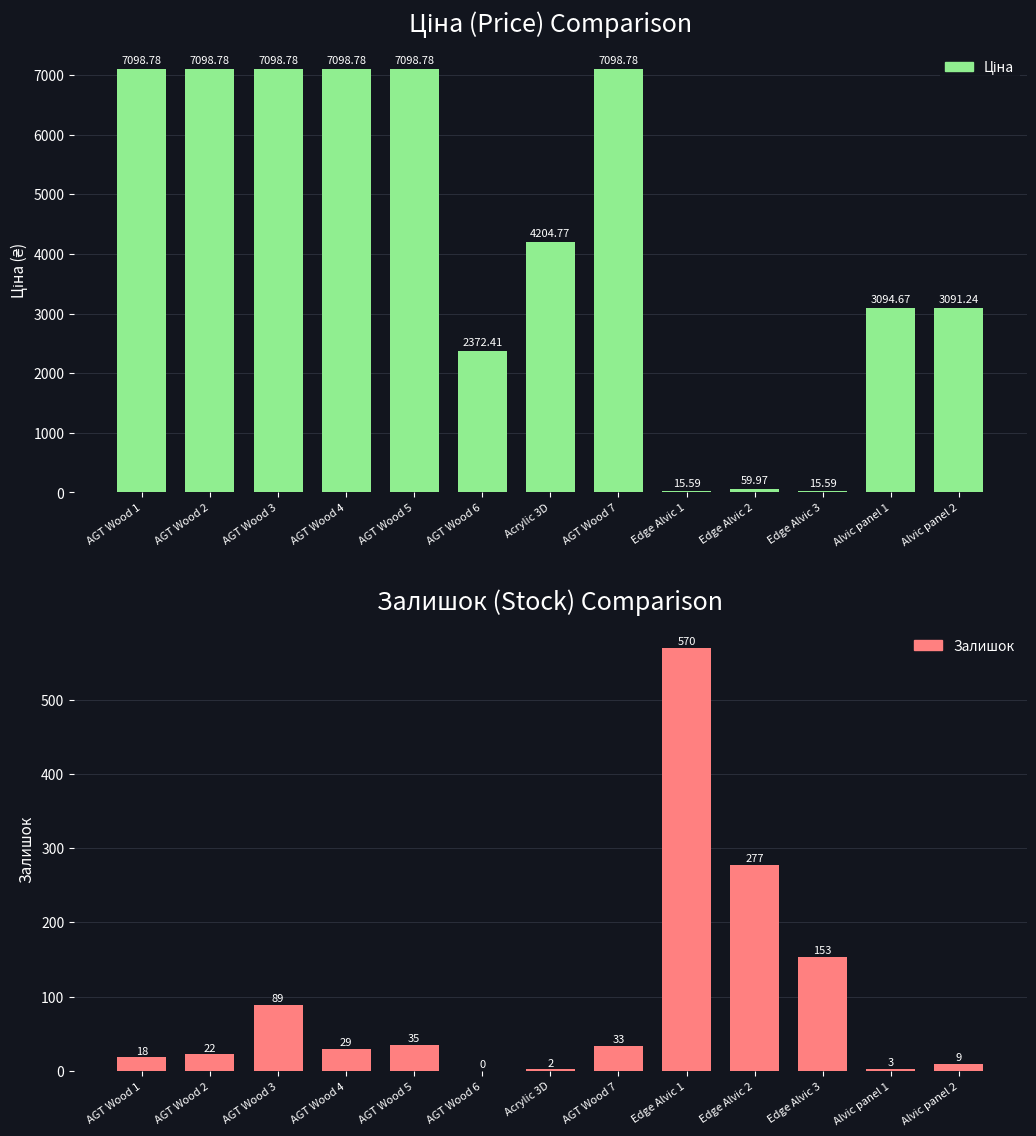

Reading left to right, transcribe all the data shown in this chart.

Ціна: AGT Wood 1=7098.8	AGT Wood 2=7098.8	AGT Wood 3=7098.8	AGT Wood 4=7098.8	AGT Wood 5=7098.8	AGT Wood 6=2372.4	Acrylic 3D=4204.8	AGT Wood 7=7098.8	Edge Alvic 1=15.6	Edge Alvic 2=60.0	Edge Alvic 3=15.6	Alvic panel 1=3094.7	Alvic panel 2=3091.2
Залишок: AGT Wood 1=18.0	AGT Wood 2=22.0	AGT Wood 3=89.0	AGT Wood 4=29.0	AGT Wood 5=35.0	AGT Wood 6=0.0	Acrylic 3D=2.0	AGT Wood 7=33.0	Edge Alvic 1=570.0	Edge Alvic 2=277.0	Edge Alvic 3=153.0	Alvic panel 1=3.0	Alvic panel 2=9.0